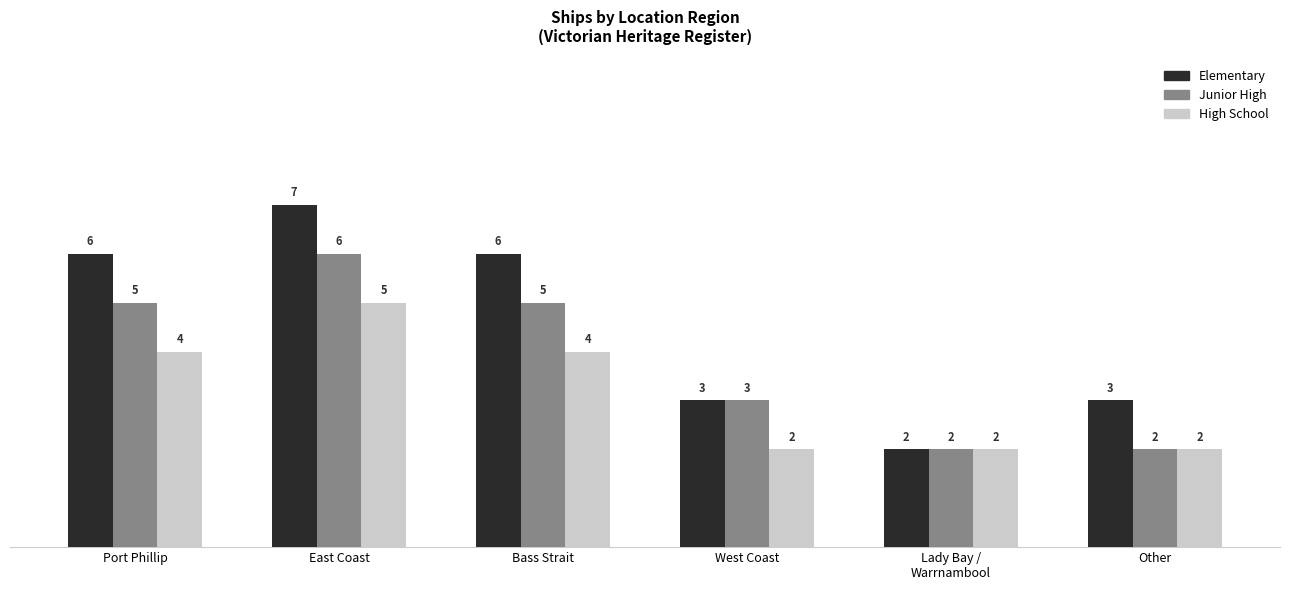

Reading right to left, transcribe all the data shown in this chart.

Elementary: 3	2	3	6	7	6
Junior High: 2	2	3	5	6	5
High School: 2	2	2	4	5	4